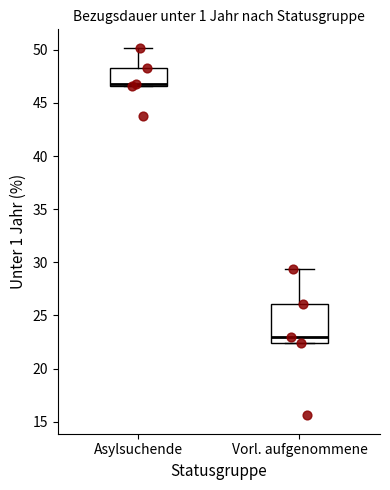

Where is the upper edge of the box for Asylsuchende on the y-axis? The values are not printed on the chart, so give them approximately, as read against the axis.

48.5